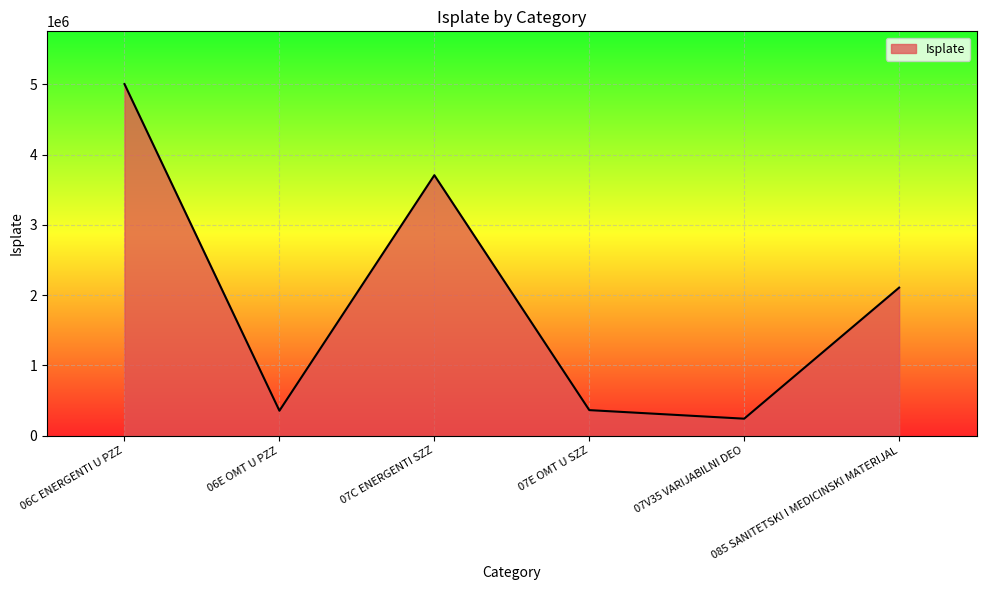

How many interior local valleys (lower than both neighbors) does the data have?

2